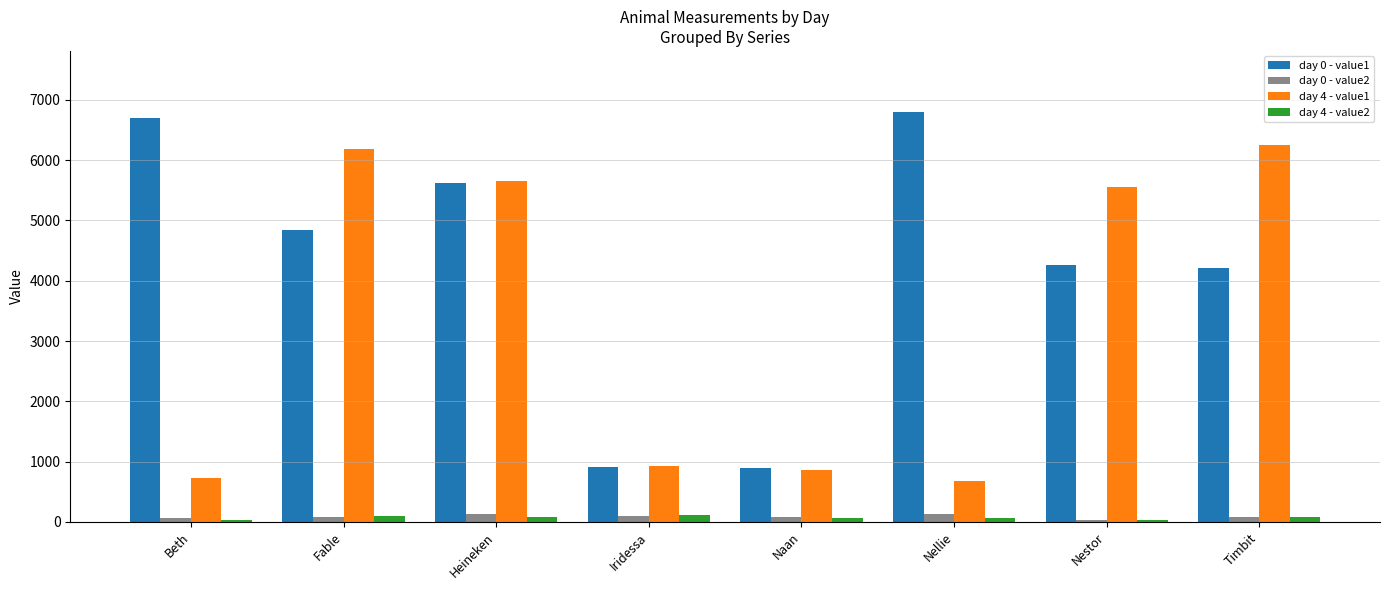

Where does the day 0 - value2 series first go above 85?

Fable